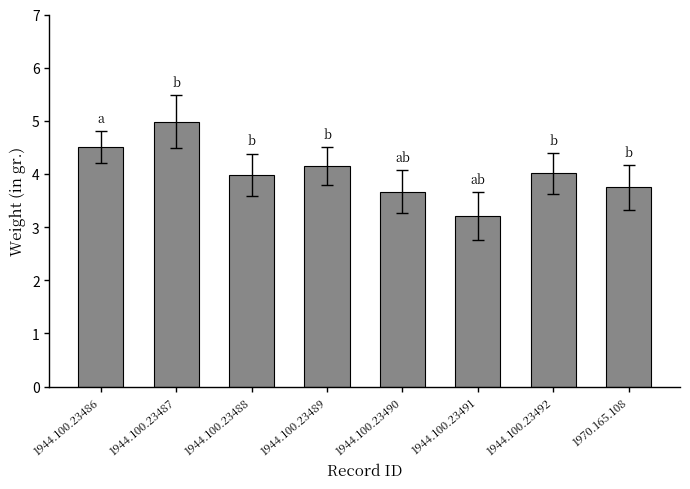

Reading left to right, extract all data points from this chart.

4.5	5.0	4.0	4.2	3.7	3.2	4.0	3.8